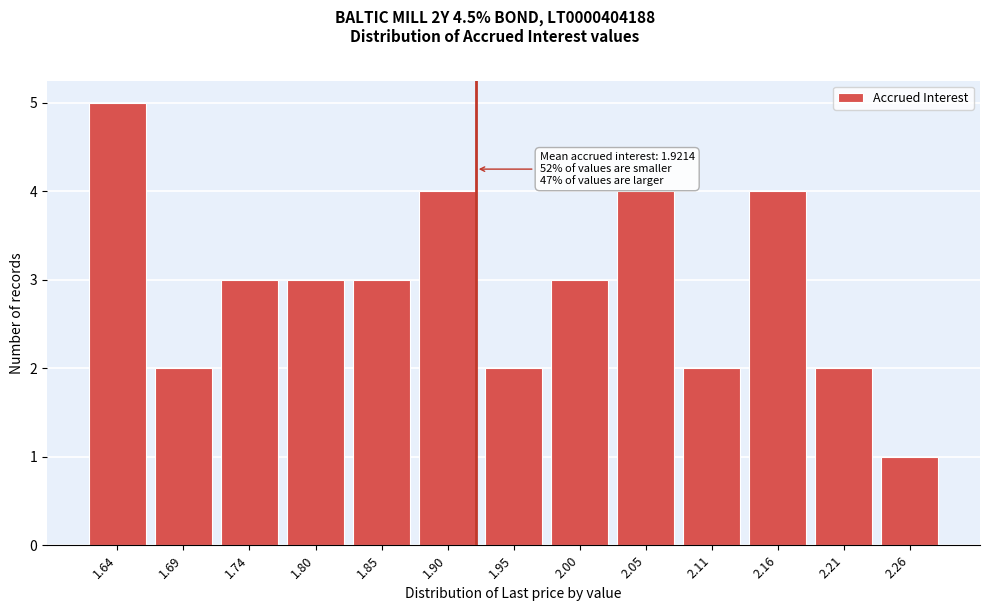

Which range on the x-axis has the tallest bar?

1.61 to 1.67